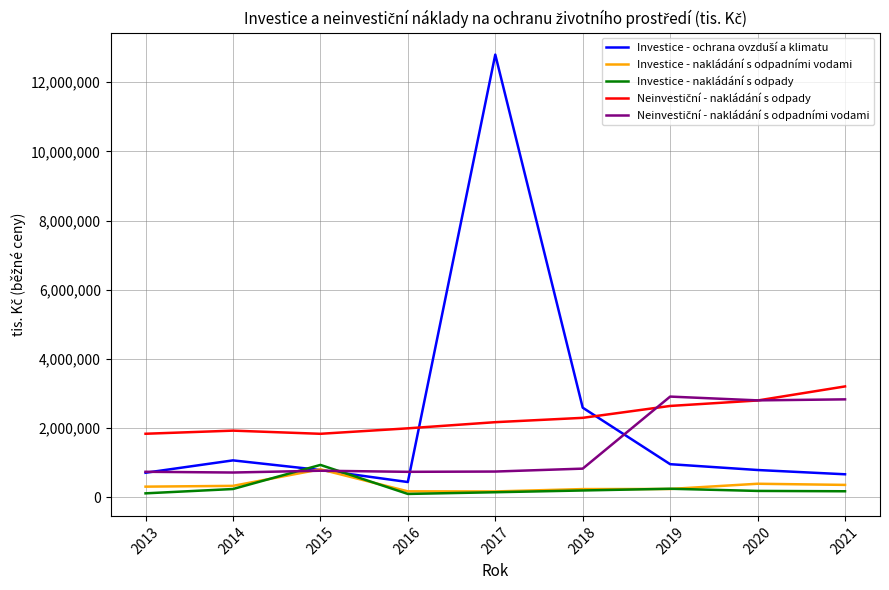

At which category is the sum across all series the highest?

2017